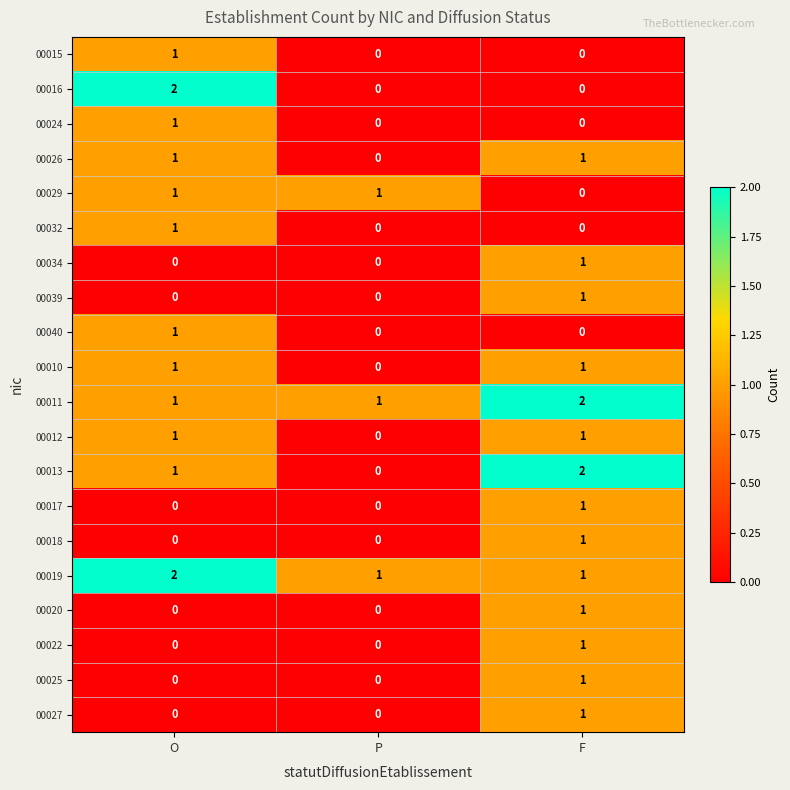

The 00017 series shows -1 at O. True or false?

False